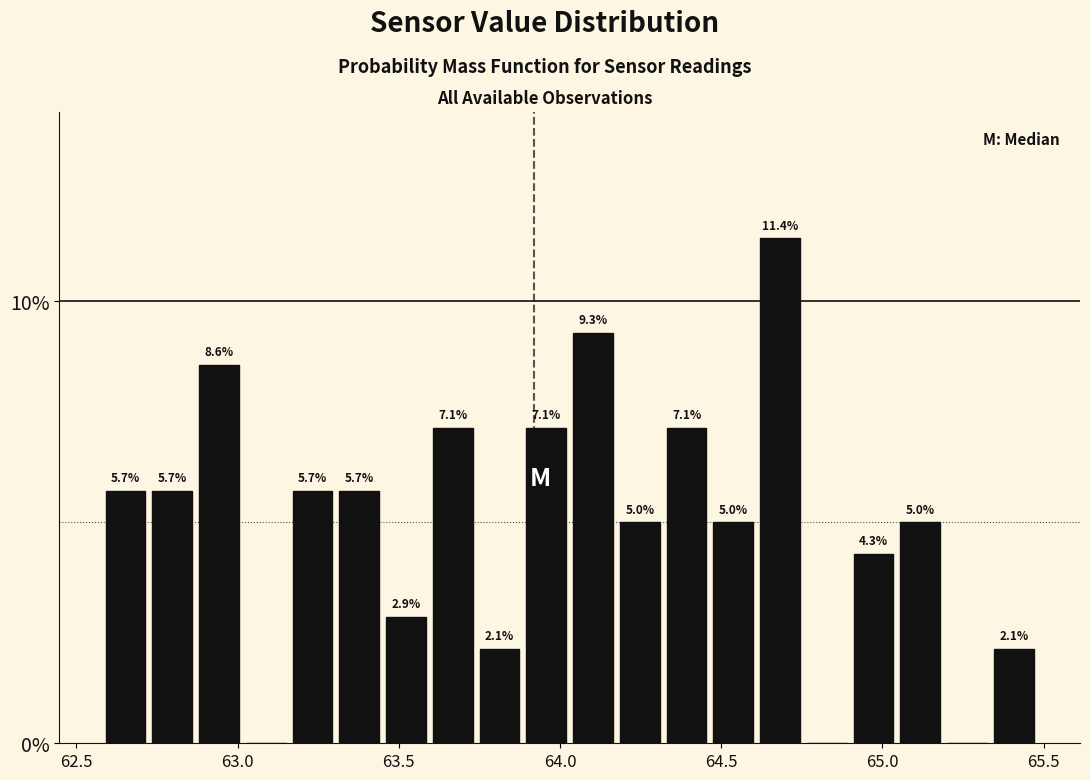

Around what value on the x-axis is the tallest bar? Give the approximate position of its centre, as read against the axis.

64.70